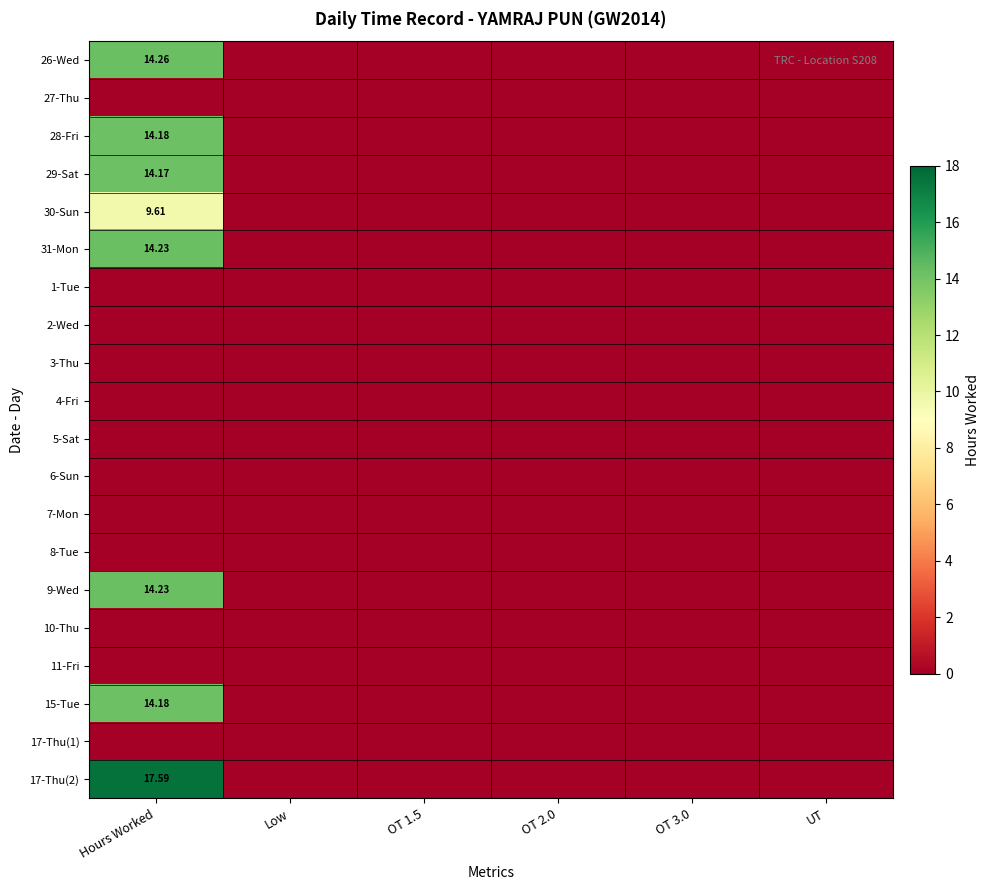

Rank the categories by 26-Wed value from lowest to highest.

Low, OT 1.5, OT 2.0, OT 3.0, UT, Hours Worked